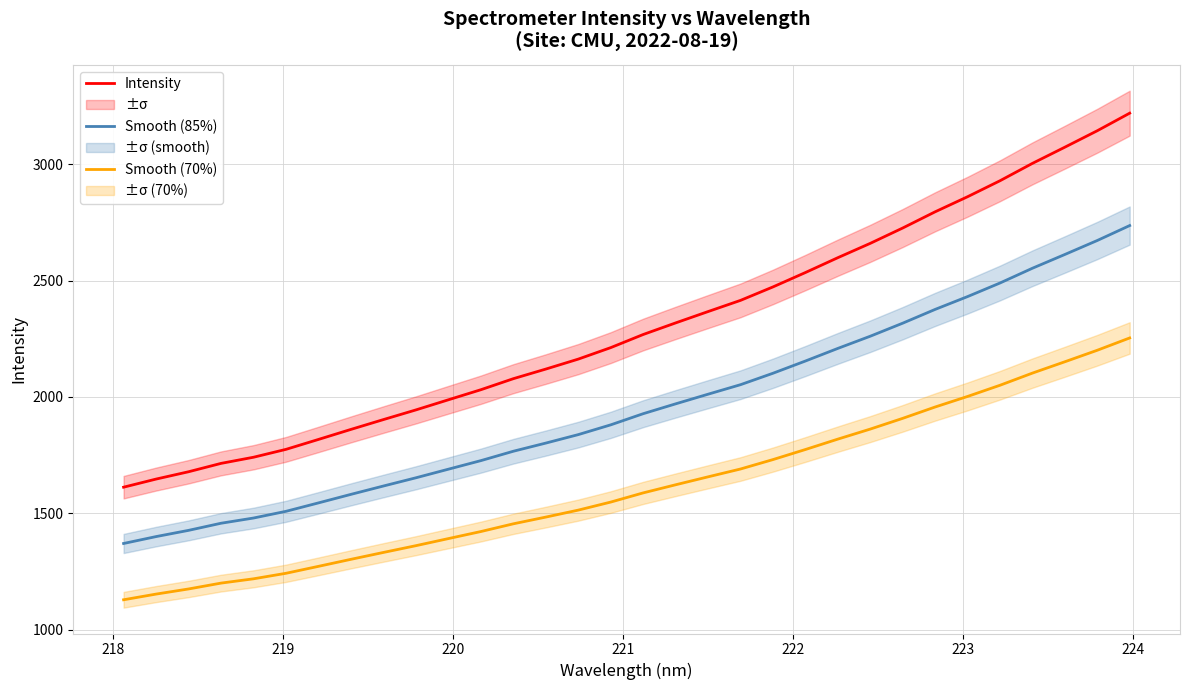

What is the minimum value for Intensity?

1612.3